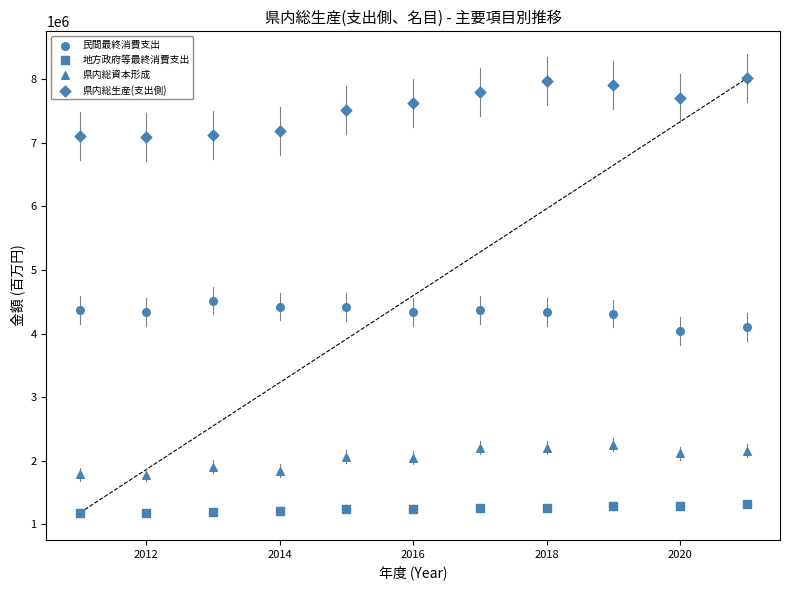

Count the number of points in this scatter plot.

44